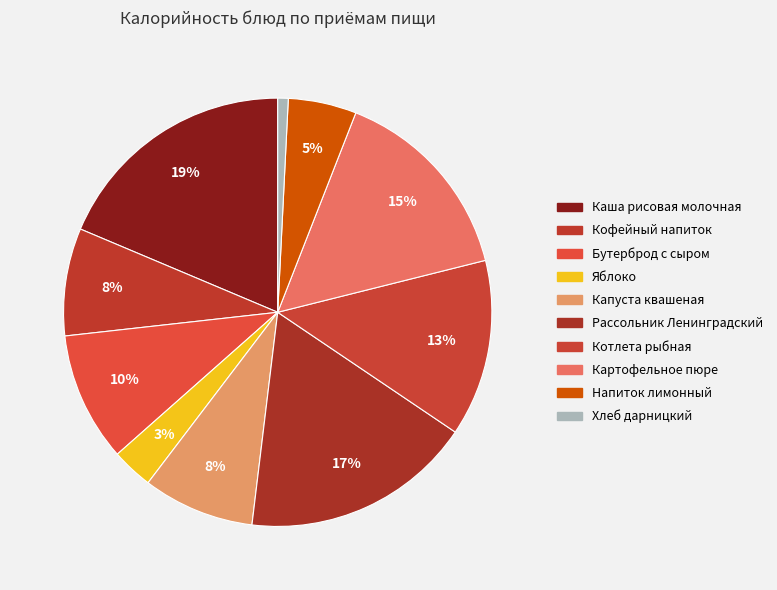

How many segments does this pie chart have?

10